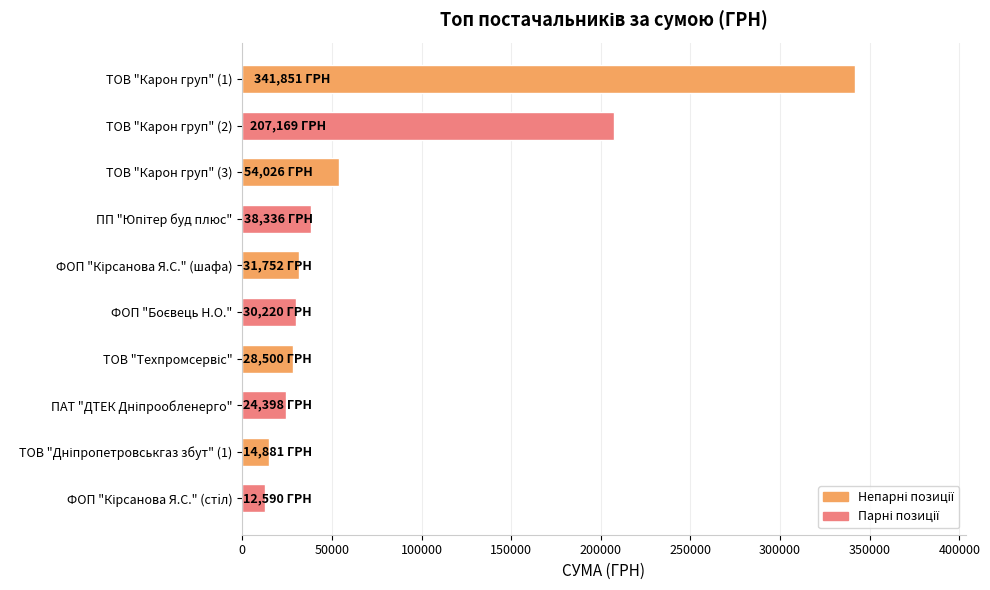

What is the value of the 6th bar from the top?

30220.0